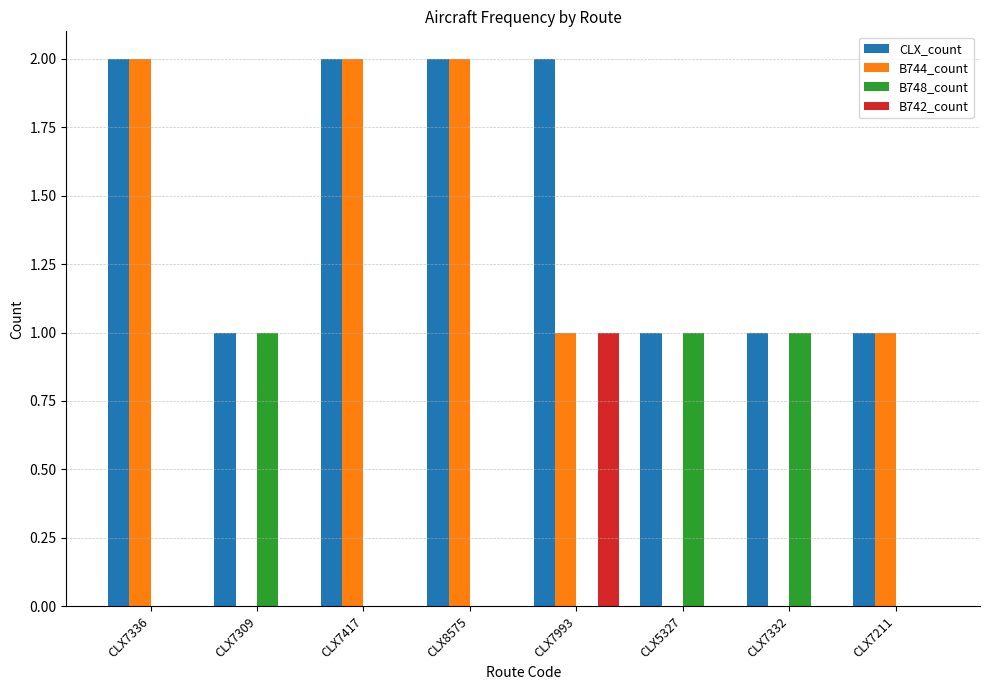

The value of B742_count at CLX7336 is -1. True or false?

False